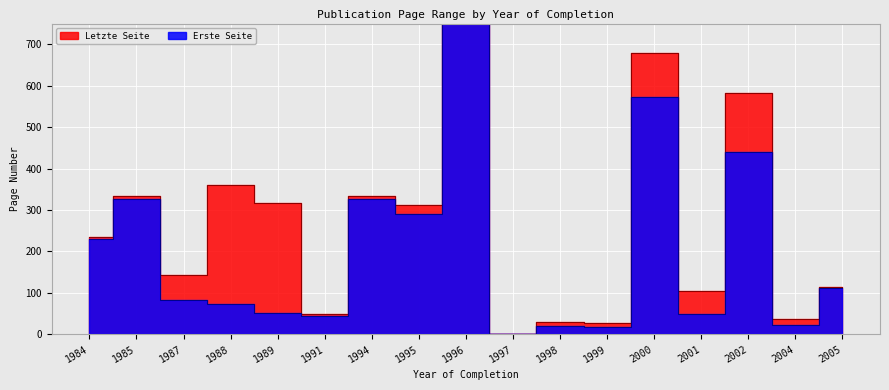

At how many categories does at least one series exceed 592?

2